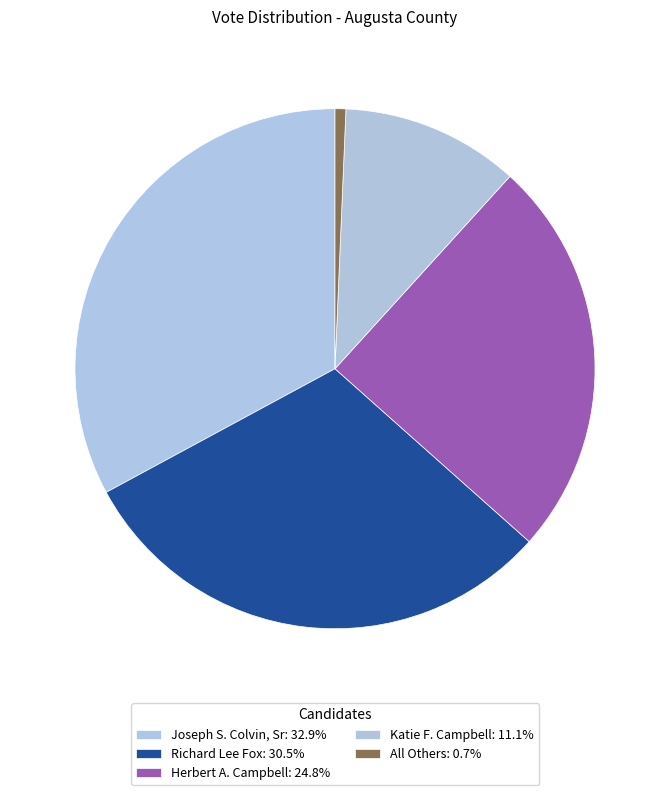

The Herbert A. Campbell slice represents 33% of the pie. True or false?

False